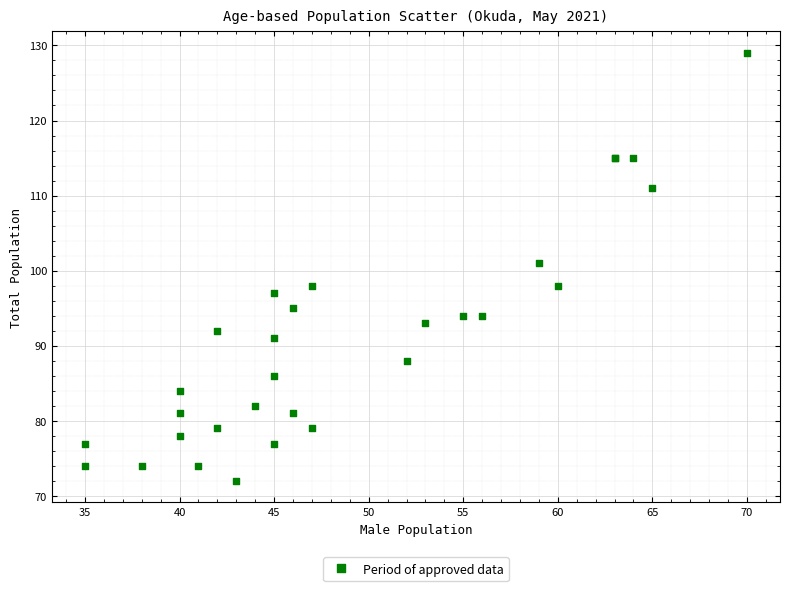

What Y value in the scatter plot is closest to 100?

101